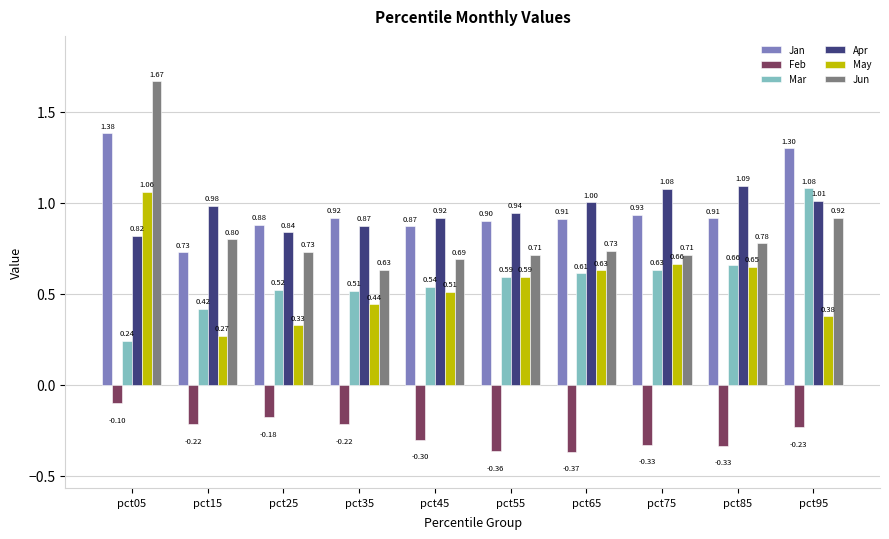

What is the total value across all series at pct45?

3.2